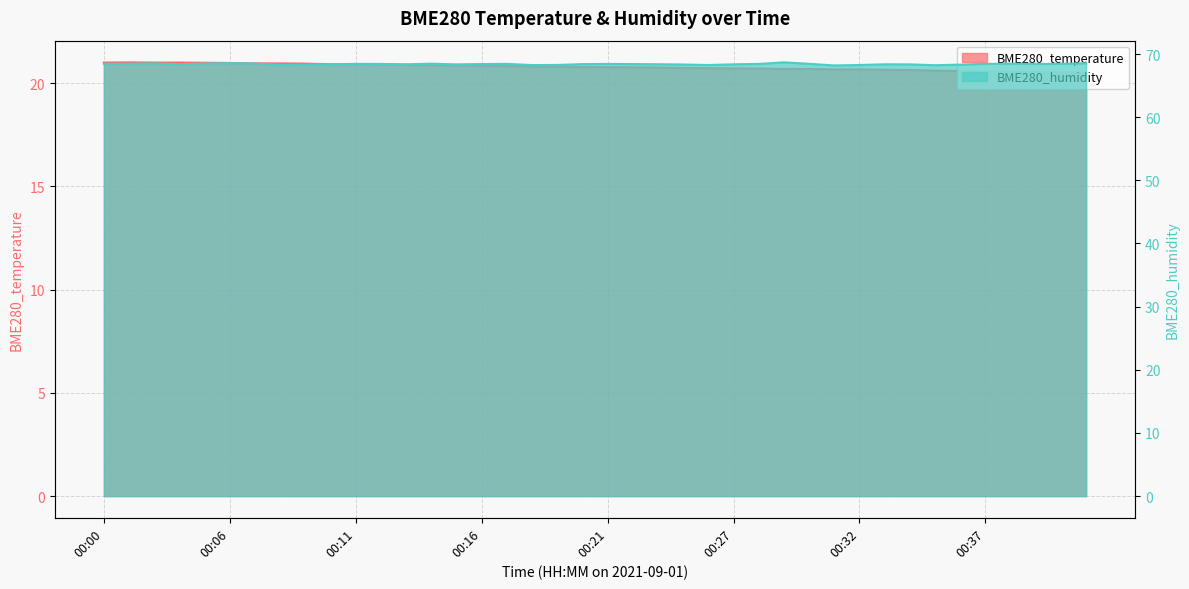

Rank the series by their maximum value, from lowest to highest.

BME280_temperature, BME280_humidity